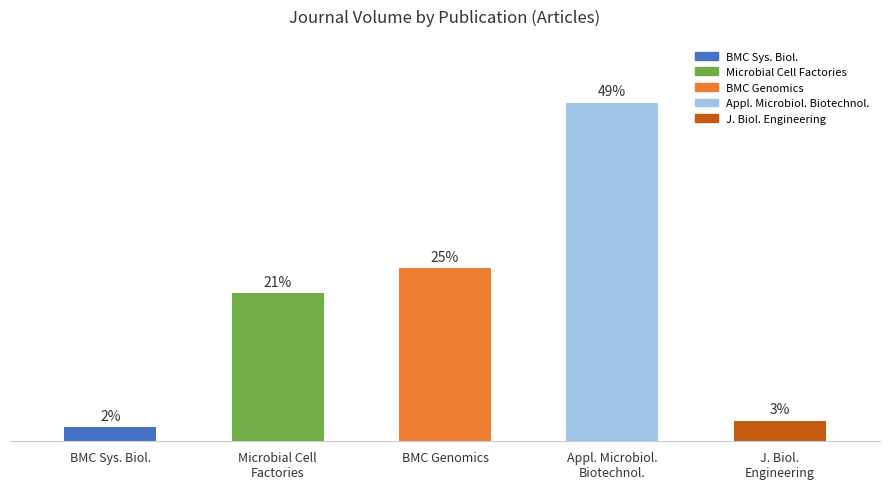

Are the bars horizontal?

No